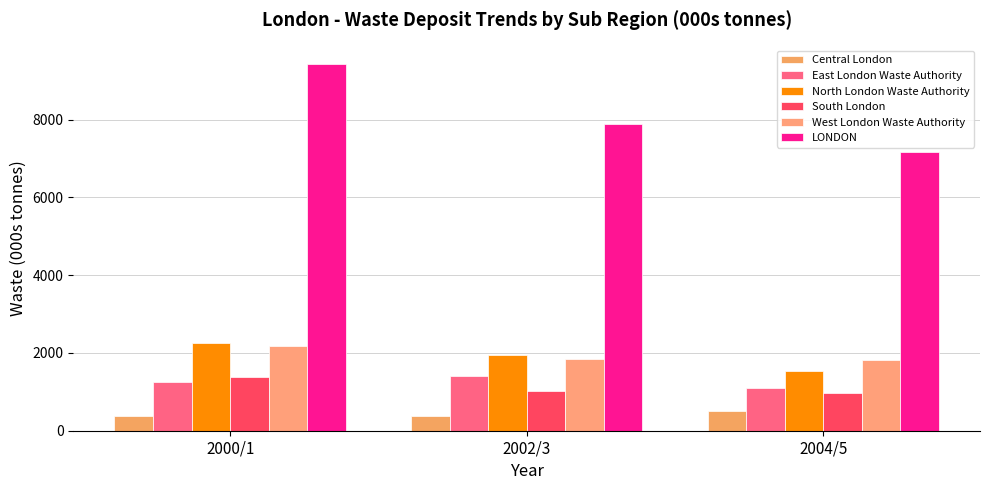

At which category does the chart reach its peak across all series?

2000/1